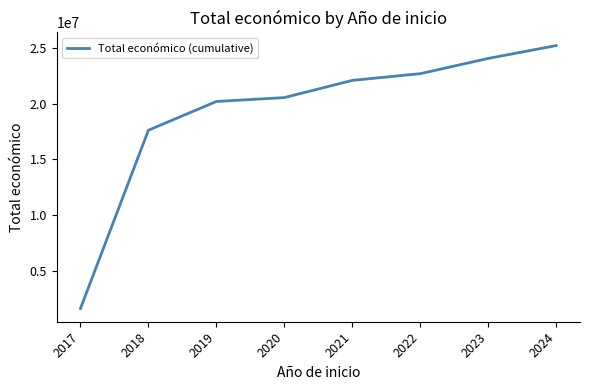

What is the difference between the values at 2018 and 2019?

2578760